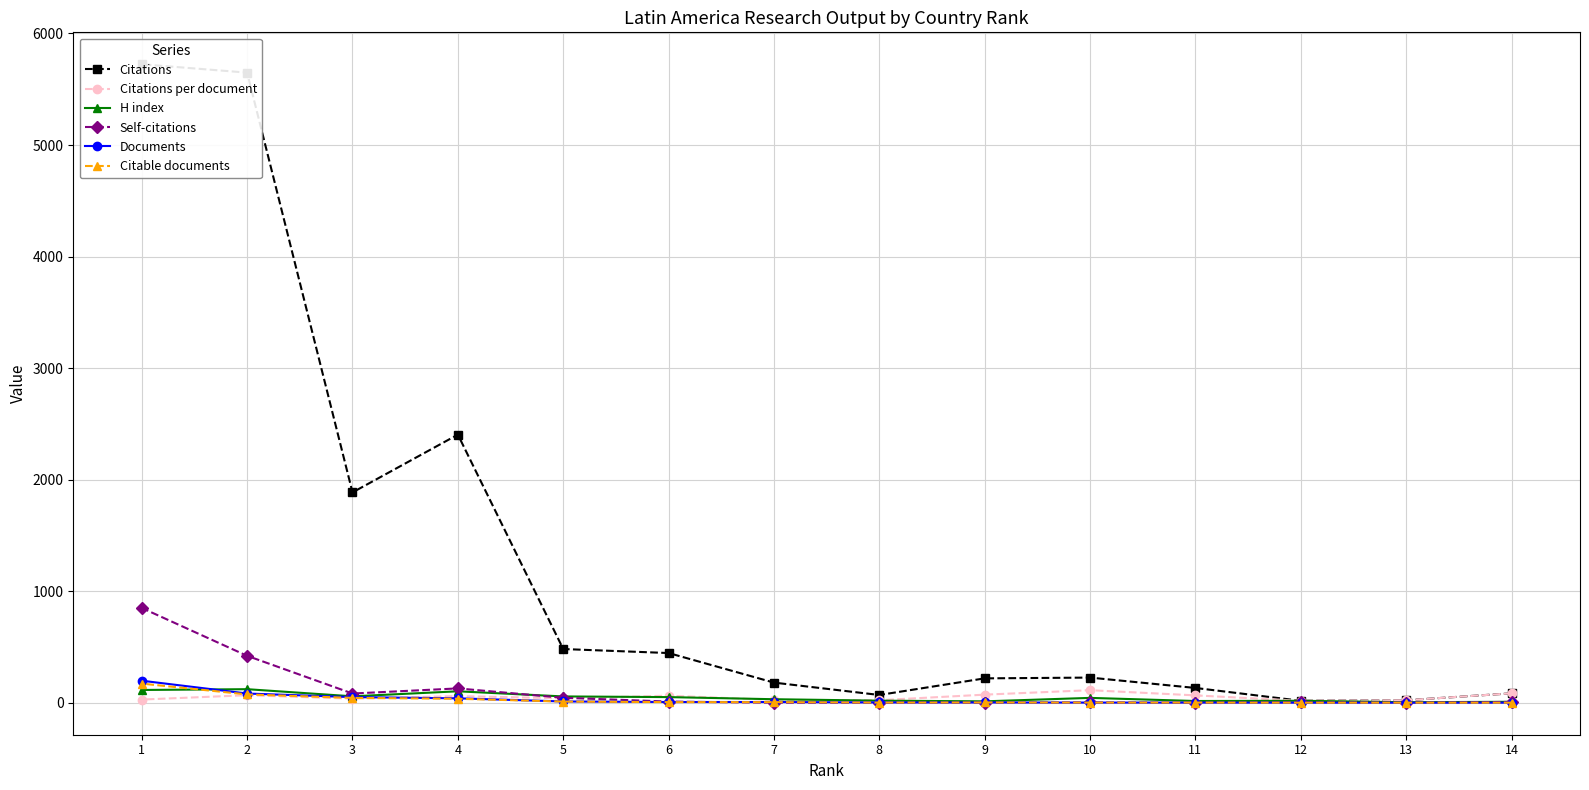

True or false: Citations and Self-citations intersect in this chart.

False